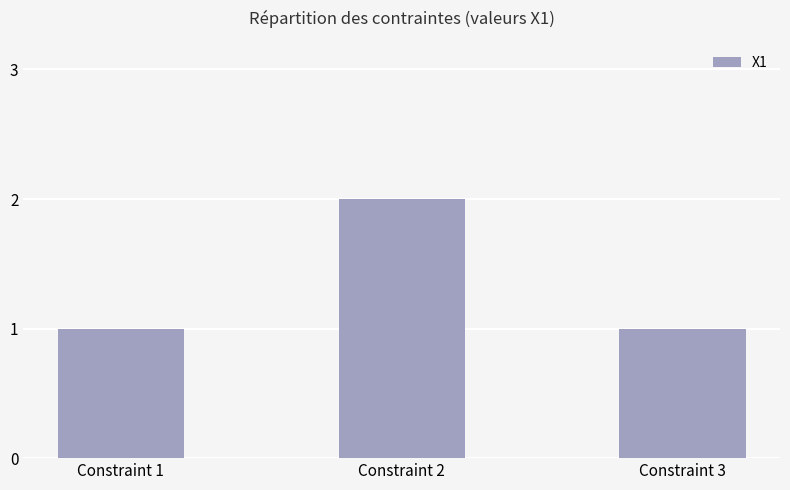

How many bars are there in total?

3